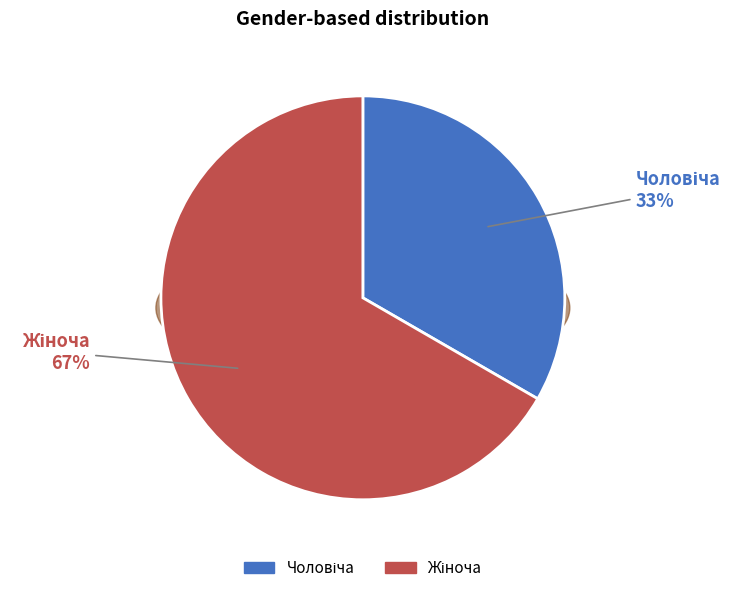

What percentage is the Чоловіча slice, to the nearest percent?

33%